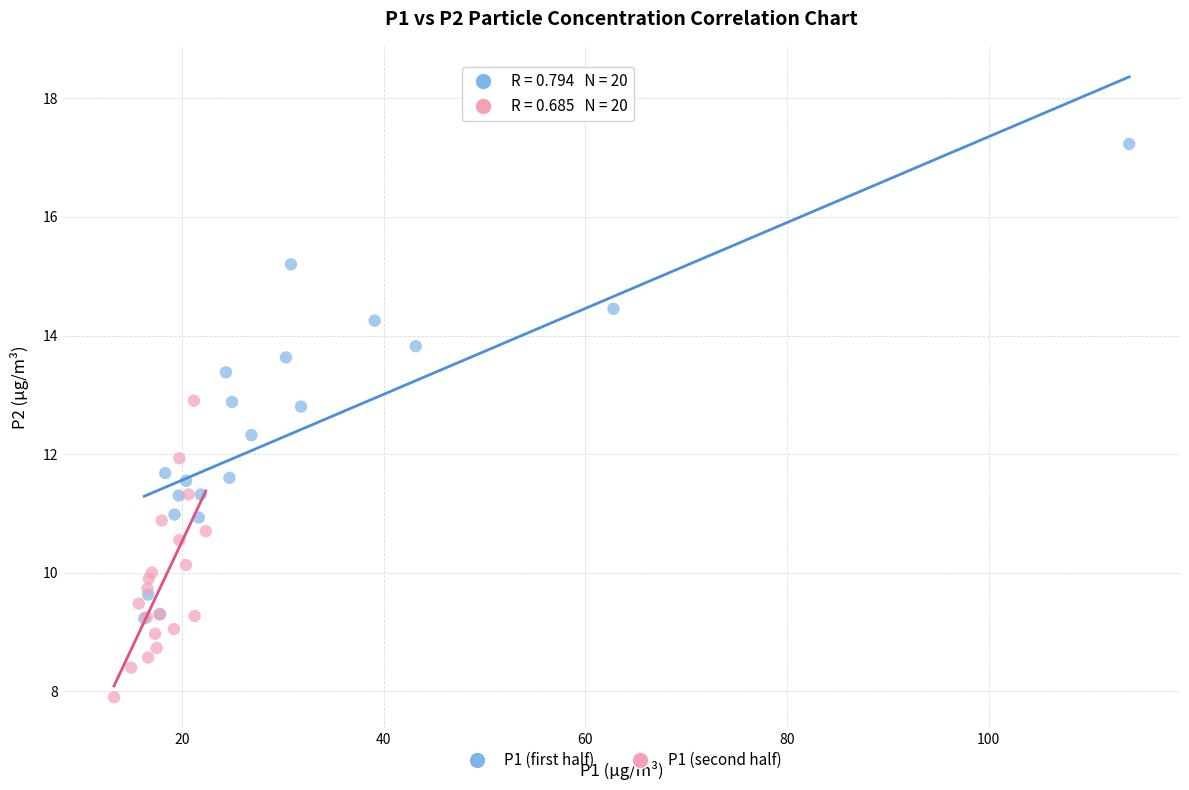

Which series contains the highest Y value?

P1 (first half)